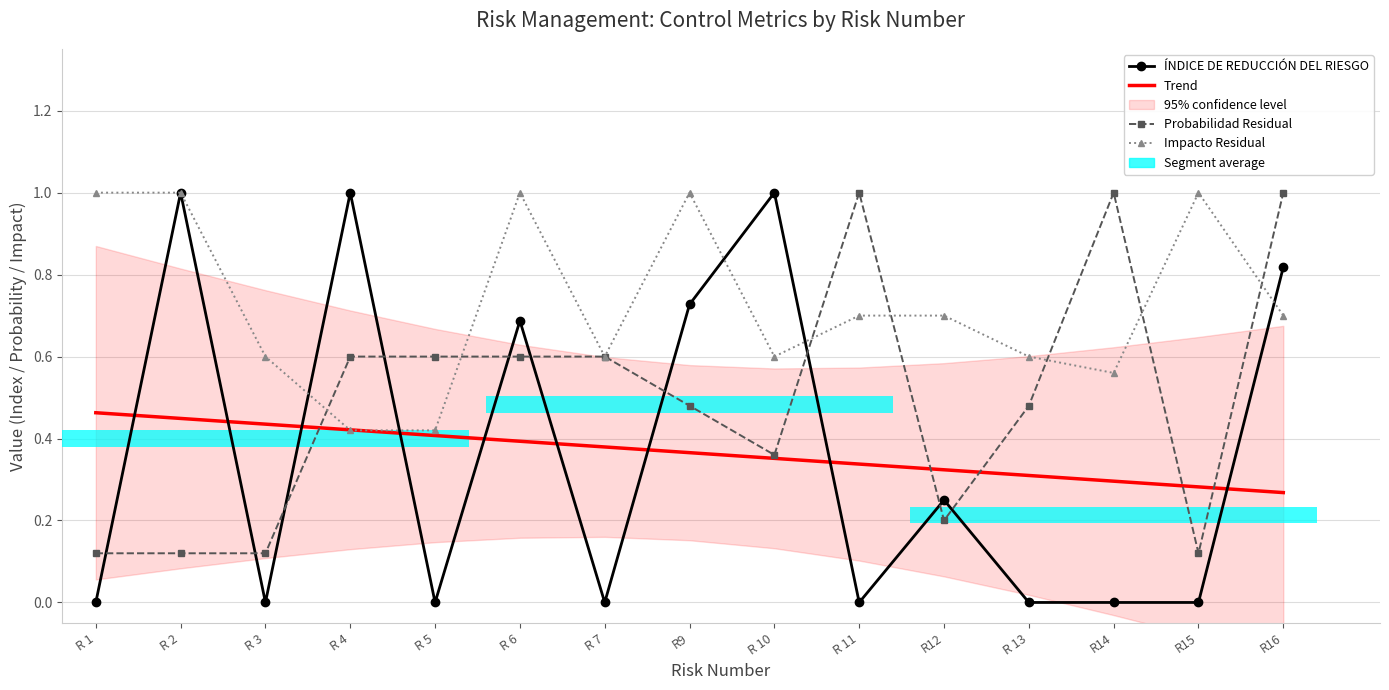

What is the spread (max minus min) of values at R 4?

0.6